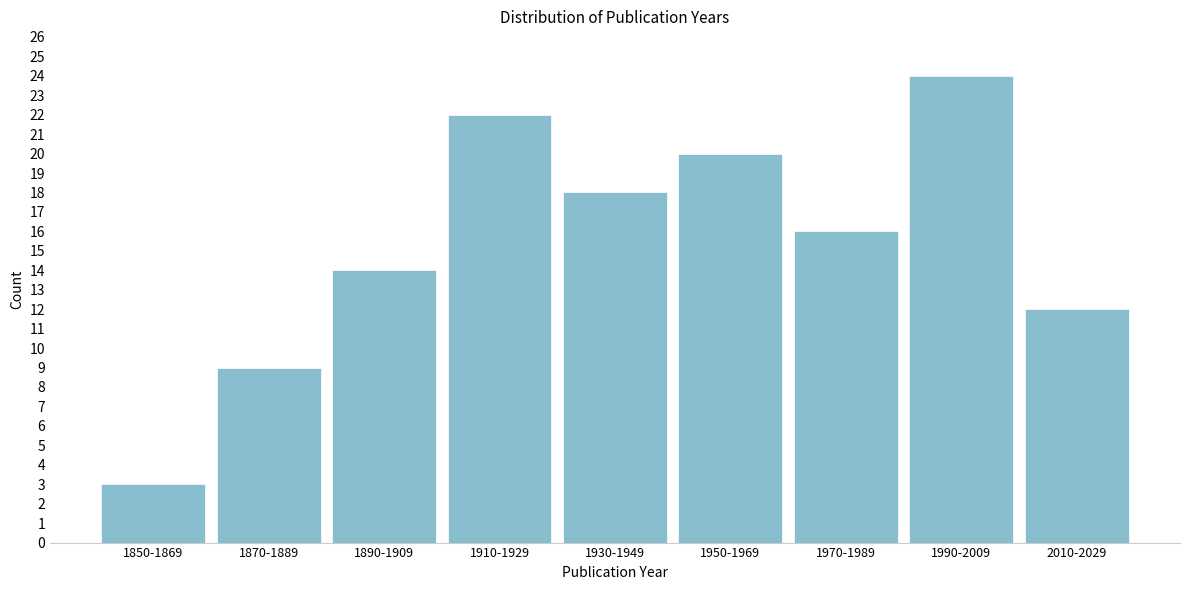

Reading right to left, extract all data points from this chart.

12	24	16	20	18	22	14	9	3